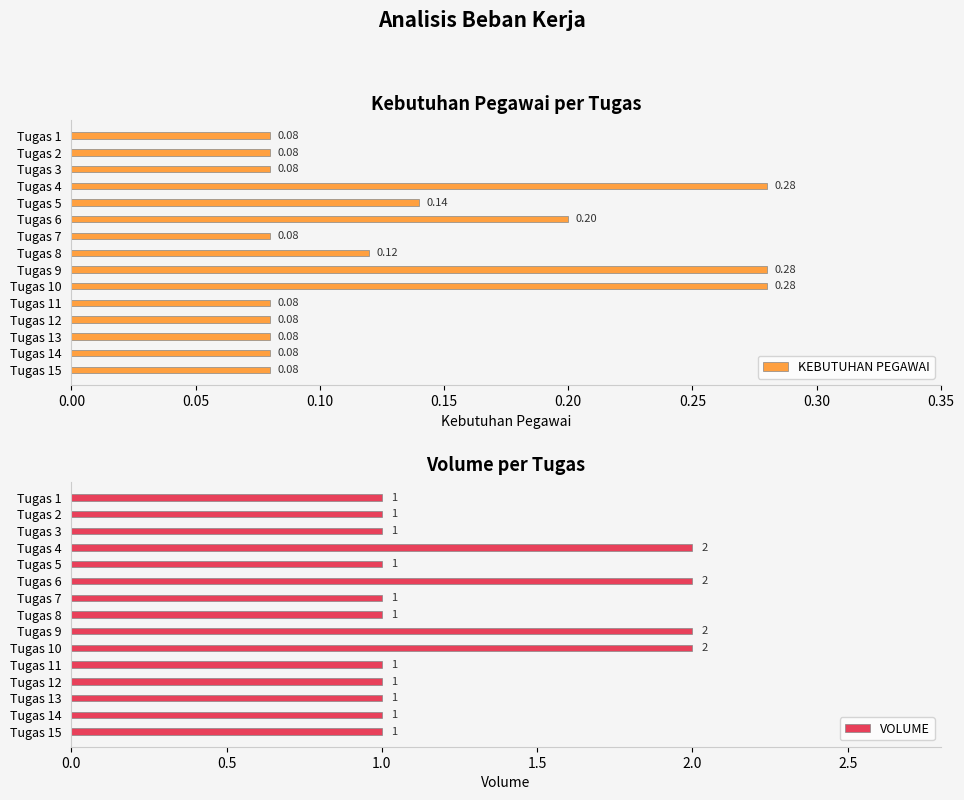

Count the VOLUME values in the range 1 to 2.

15